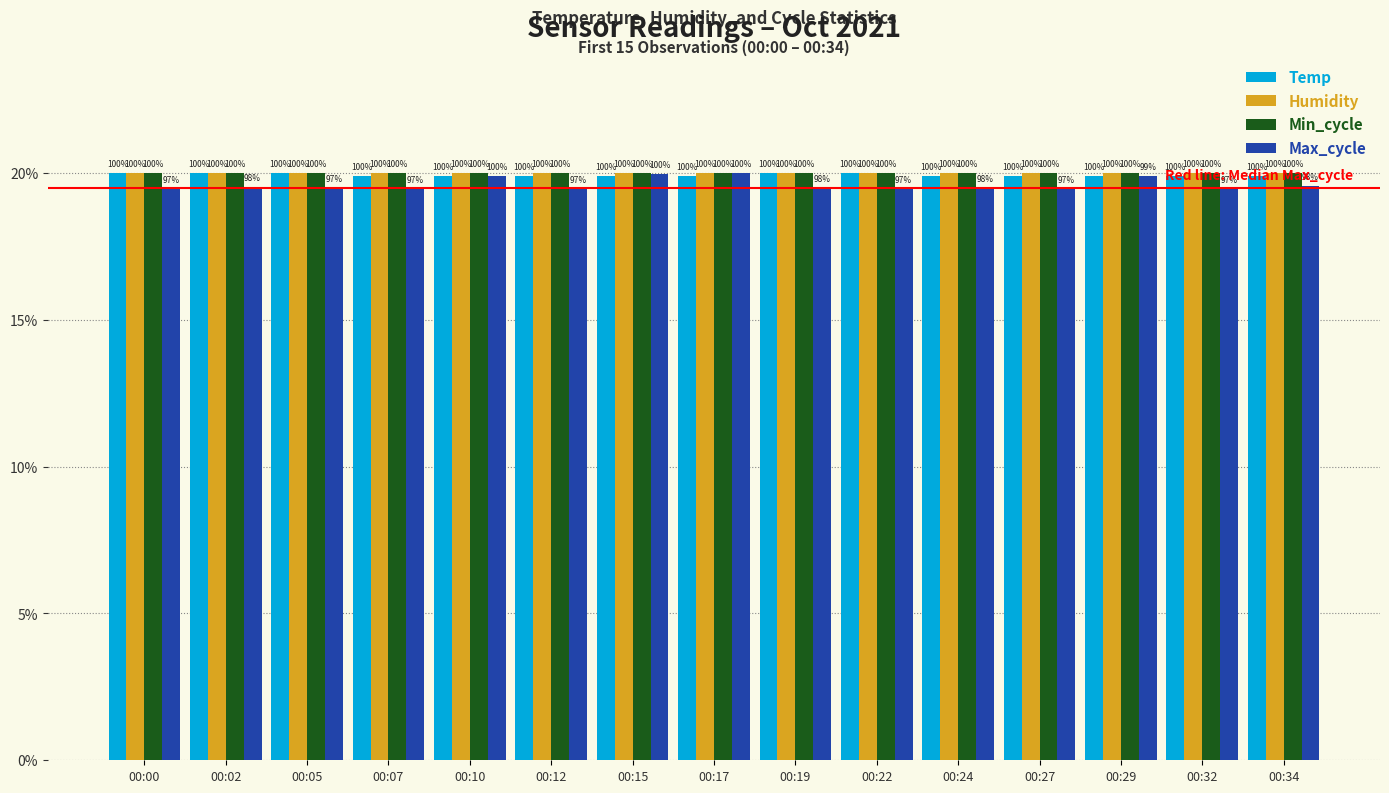

What is the sum of all Temp values?

299.1